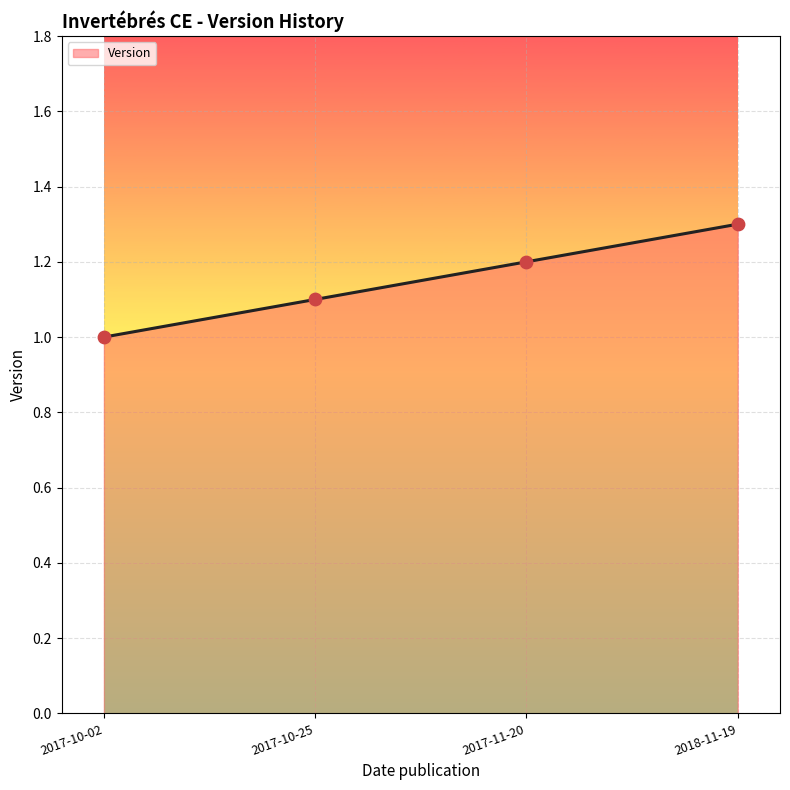

What is the change in value from 2017-10-02 to 2018-11-19?

+0.3